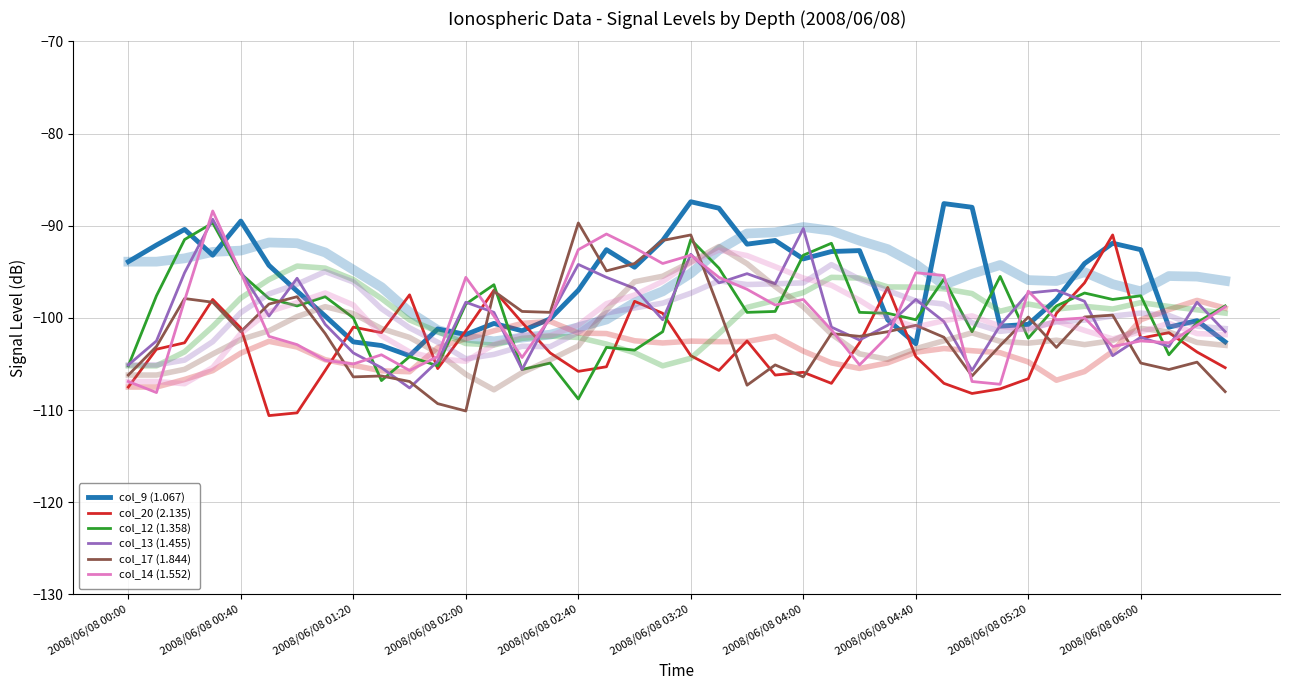

Is it true that col_12 (1.358) equals -22.2 at 2008/06/08 06:00?

False